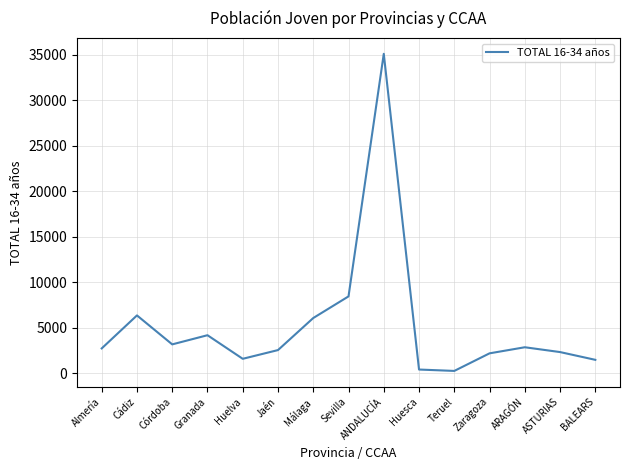

Which label corresponds to the largest value in the chart?

ANDALUCÍA